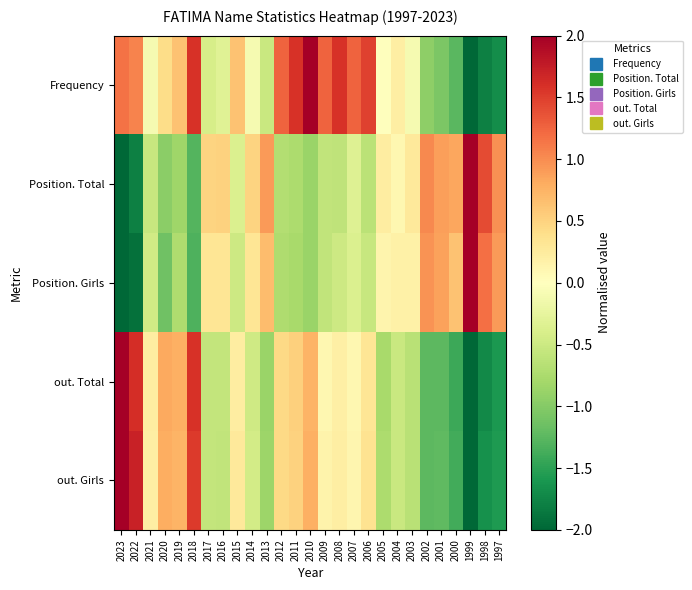

What is the greatest value displayed?

2.0